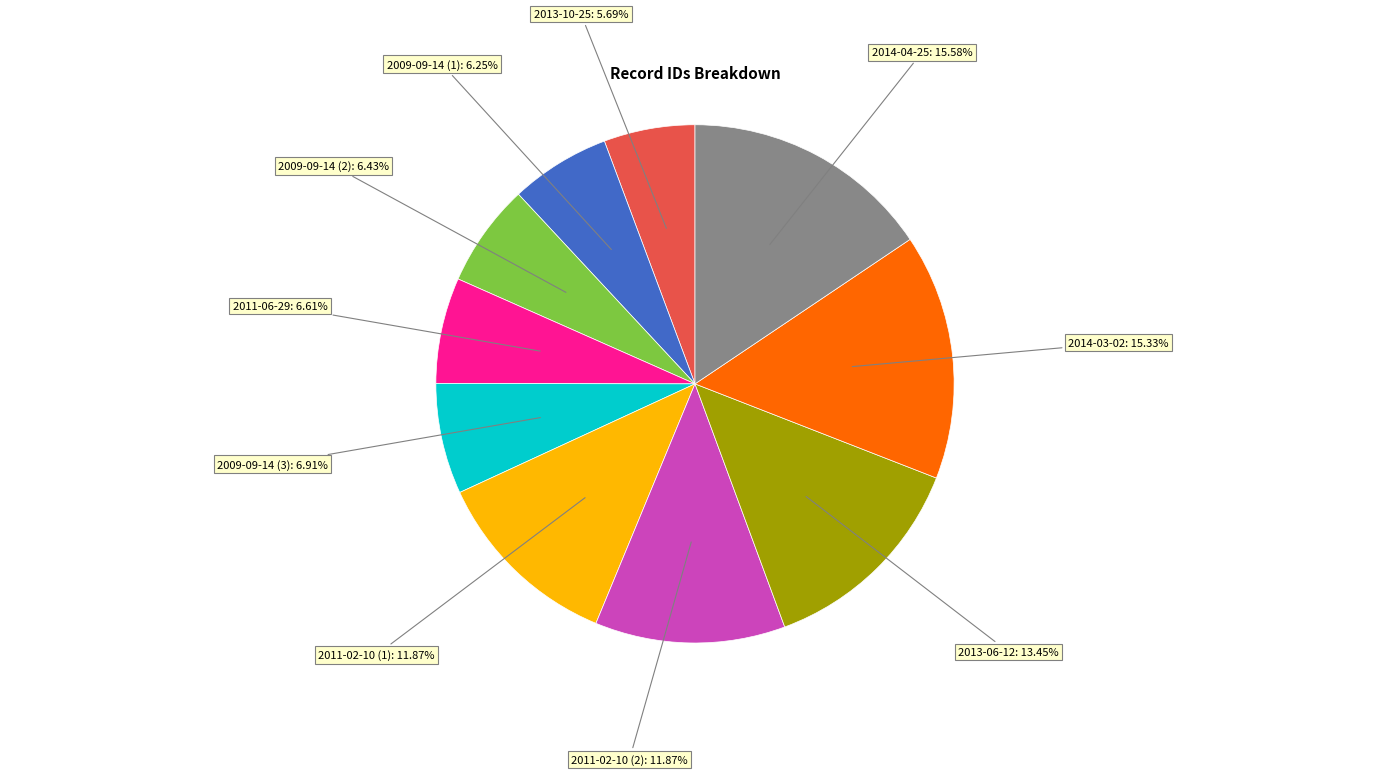

Count the number of slices in the pie.

10